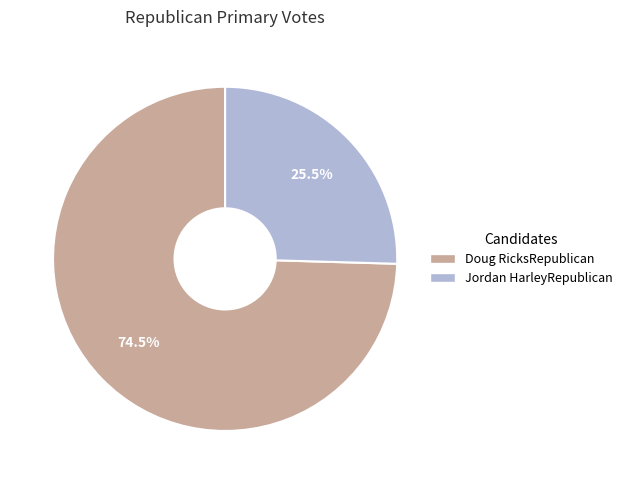

What is the ratio of the value at Doug RicksRepublican to the value at Jordan HarleyRepublican?

2.9